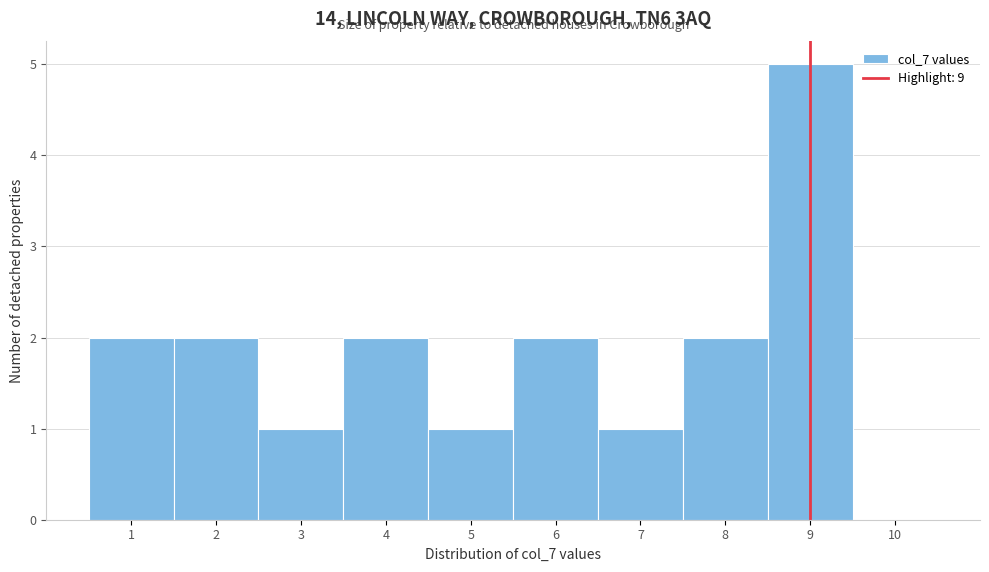

Reading left to right, transcribe this chart: for each bar, give the range it covers on the x-axis and its height. The values are not printed on the chart, so give them approximately, as read against the axis.

0.5 to 1.5: 2
1.5 to 2.5: 2
2.5 to 3.5: 1
3.5 to 4.5: 2
4.5 to 5.5: 1
5.5 to 6.5: 2
6.5 to 7.5: 1
7.5 to 8.5: 2
8.5 to 9.5: 5
9.5 to 10.5: 0